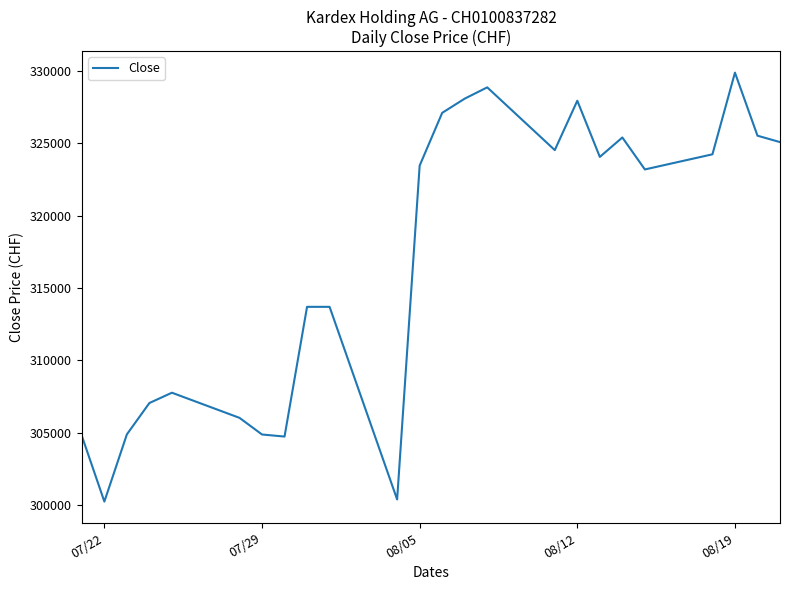

What is the smallest value displayed?

300248